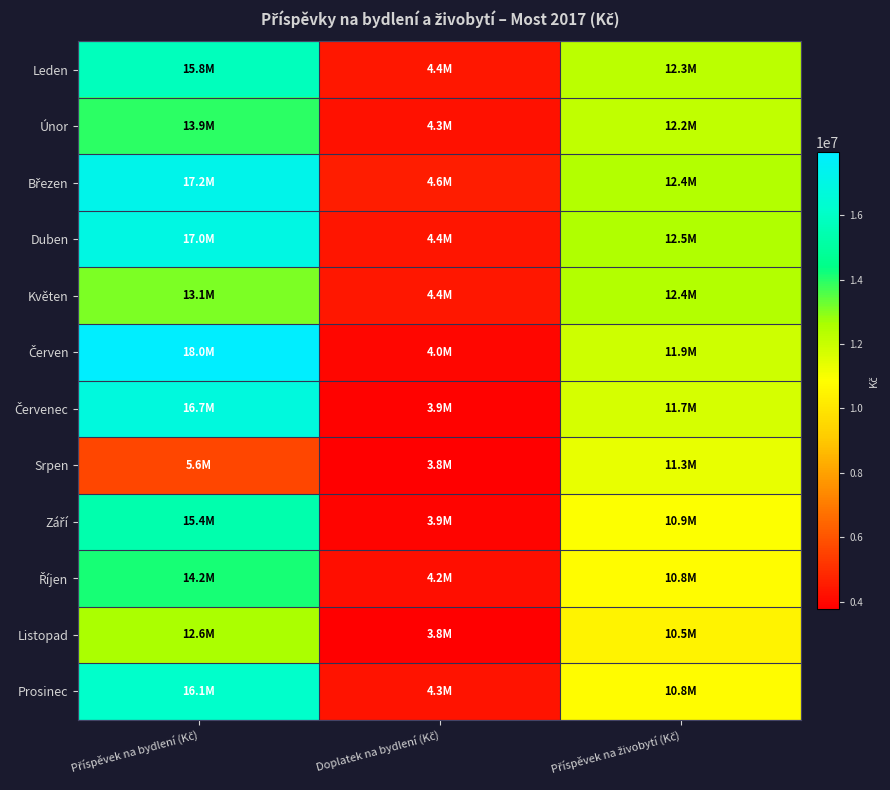

Count the number of data series in this chart.

12